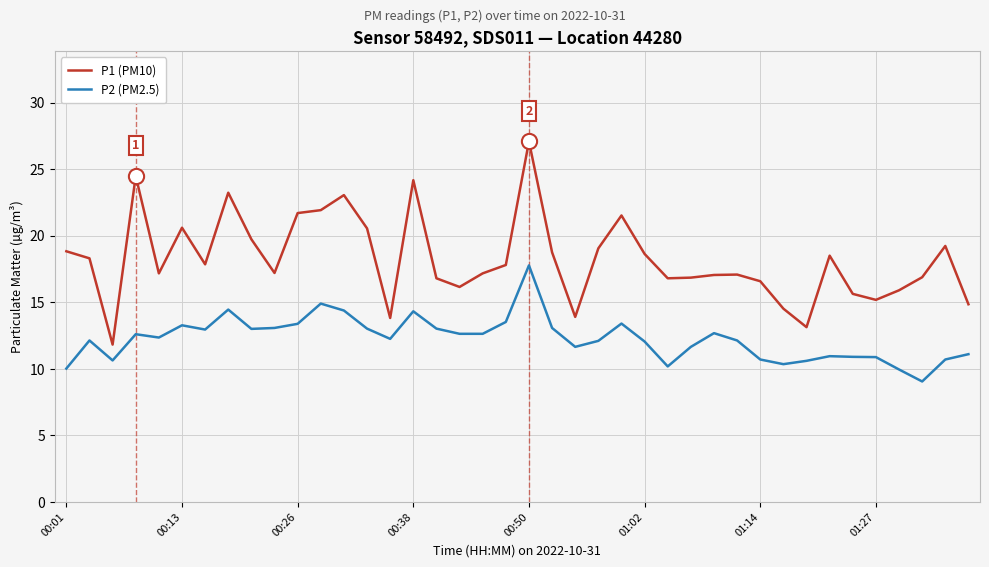

Which series has the largest total across all categories?

P1 (PM10)